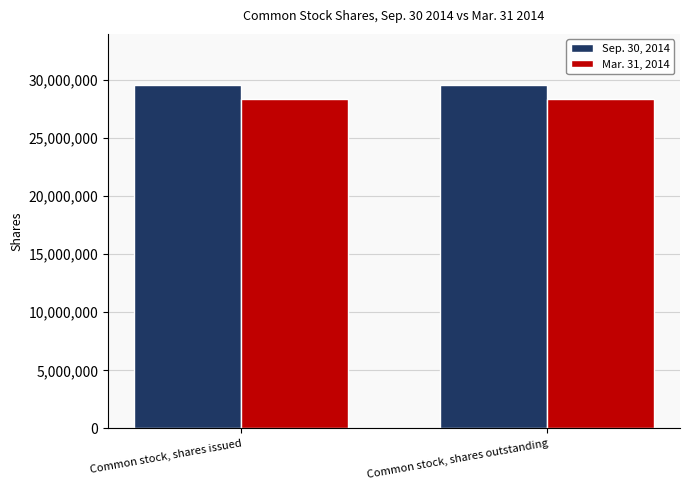

Is the value of Sep. 30, 2014 at Common stock, shares issued greater than the value of Mar. 31, 2014 at Common stock, shares outstanding?

Yes